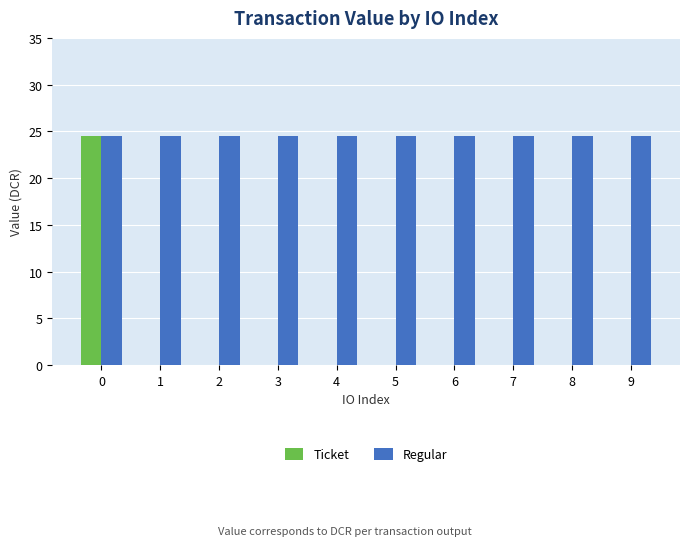

What is the maximum value shown in the chart?

24.5